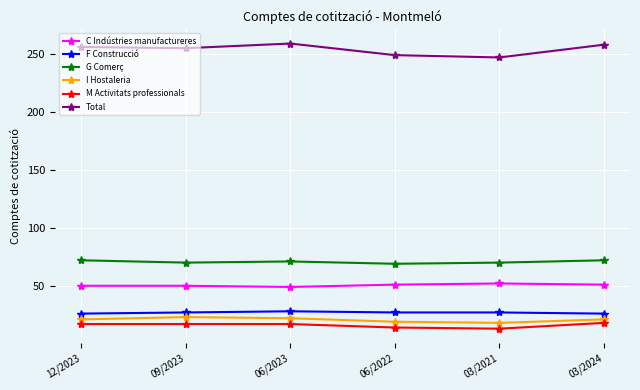

What position from the right is 06/2022?

3